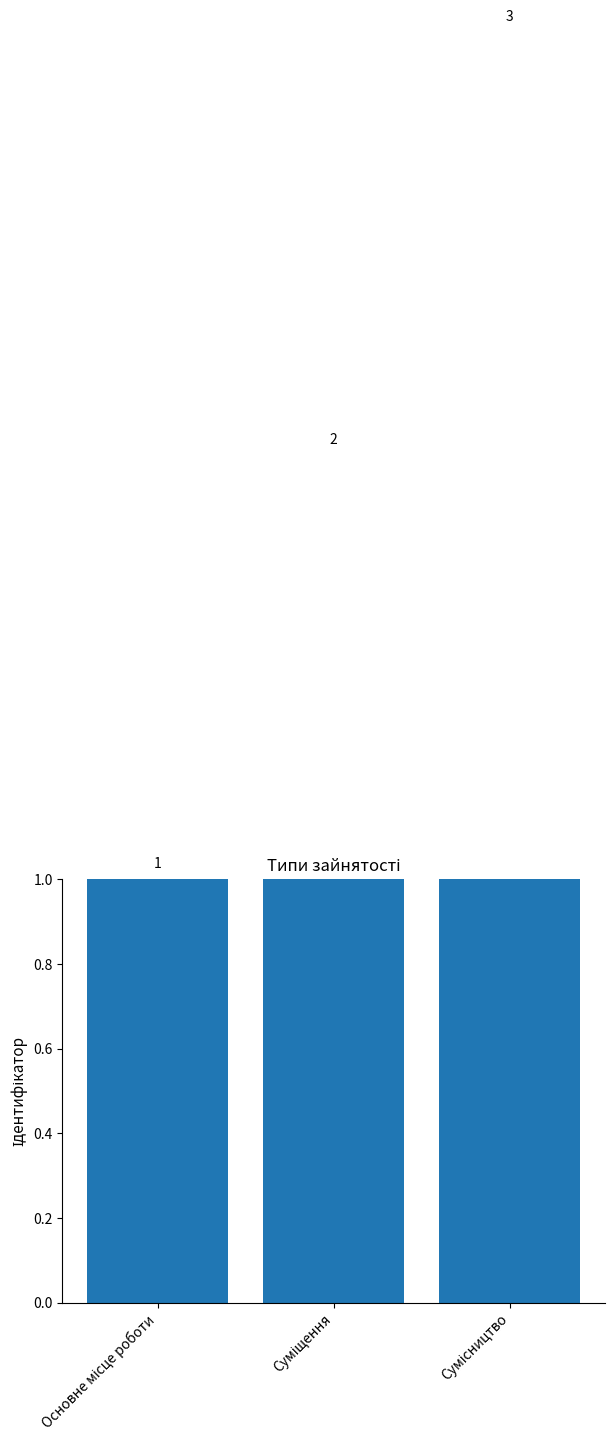

Reading left to right, what are all the values shown in this chart?

1	2	3